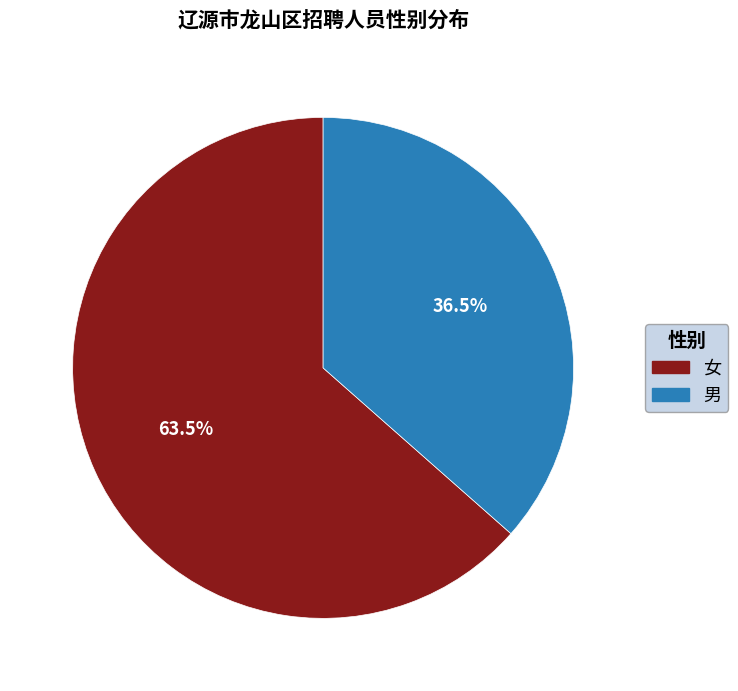

To the nearest percent, what is the average slice percentage?

50%